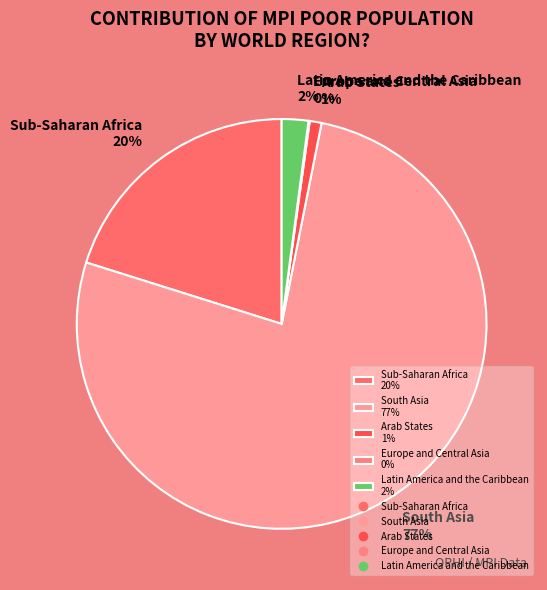

To the nearest percent, what portion does Latin America and the Caribbean 2% represent?

2%